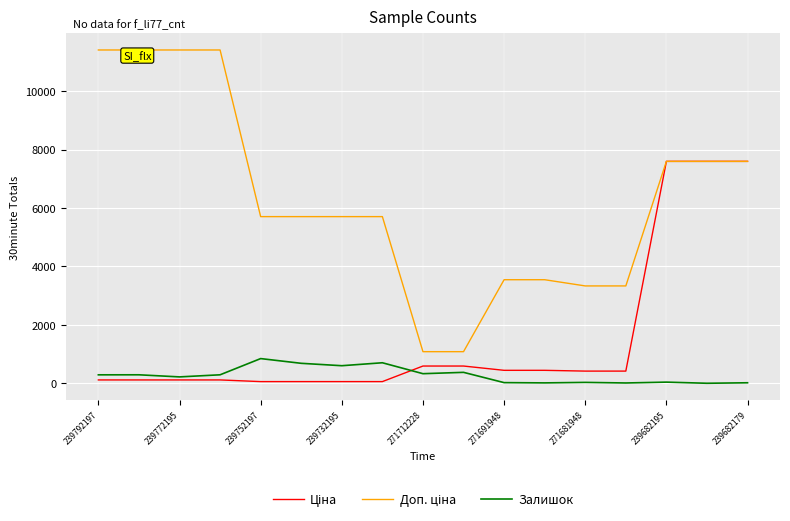

What is the maximum value for Залишок?

845.0